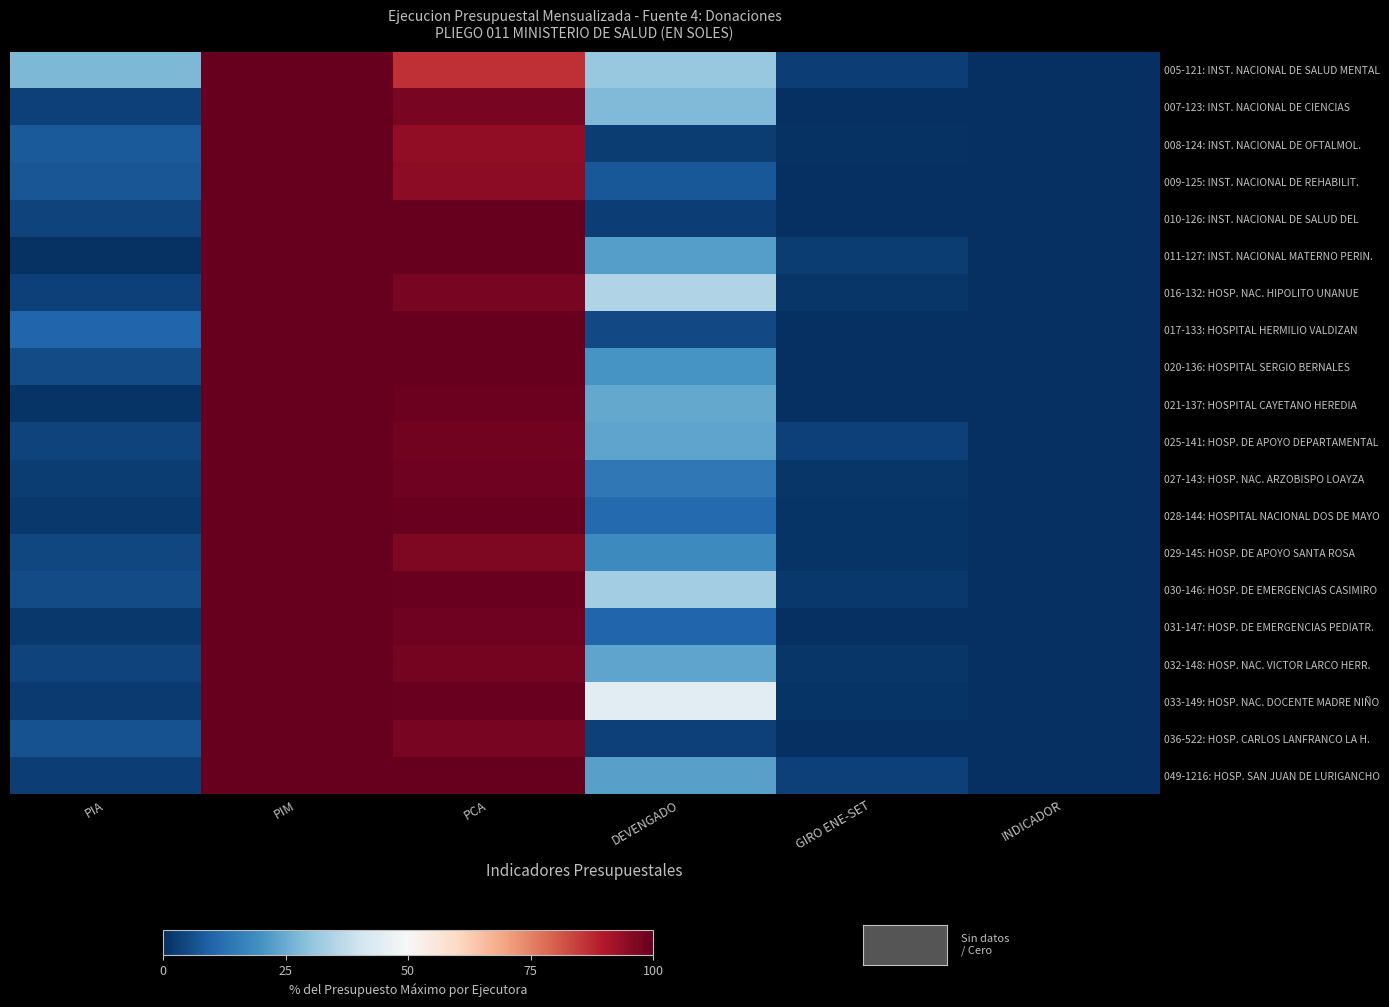

Reading right to left, extract all data points from this chart.

005-121: INST. NACIONAL DE SALUD MENTAL: INDICADOR=0.0	GIRO ENE-SET=2.8	DEVENGADO=30.9	PCA=86.4	PIM=100.0	PIA=27.7
007-123: INST. NACIONAL DE CIENCIAS: INDICADOR=0.0	GIRO ENE-SET=0.0	DEVENGADO=28.0	PCA=97.5	PIM=100.0	PIA=3.5
008-124: INST. NACIONAL DE OFTALMOL.: INDICADOR=0.0	GIRO ENE-SET=0.4	DEVENGADO=2.4	PCA=94.2	PIM=100.0	PIA=8.0
009-125: INST. NACIONAL DE REHABILIT.: INDICADOR=0.0	GIRO ENE-SET=0.0	DEVENGADO=7.4	PCA=94.6	PIM=100.0	PIA=7.4
010-126: INST. NACIONAL DE SALUD DEL: INDICADOR=0.0	GIRO ENE-SET=0.0	DEVENGADO=2.8	PCA=100.0	PIM=100.0	PIA=3.9
011-127: INST. NACIONAL MATERNO PERIN.: INDICADOR=0.0	GIRO ENE-SET=2.6	DEVENGADO=22.4	PCA=99.8	PIM=100.0	PIA=0.5
016-132: HOSP. NAC. HIPOLITO UNANUE: INDICADOR=0.0	GIRO ENE-SET=1.6	DEVENGADO=35.1	PCA=97.5	PIM=100.0	PIA=3.3
017-133: HOSPITAL HERMILIO VALDIZAN: INDICADOR=0.0	GIRO ENE-SET=0.0	DEVENGADO=4.7	PCA=99.8	PIM=100.0	PIA=10.5
020-136: HOSPITAL SERGIO BERNALES: INDICADOR=0.0	GIRO ENE-SET=0.3	DEVENGADO=20.6	PCA=100.0	PIM=99.7	PIA=5.4
021-137: HOSPITAL CAYETANO HEREDIA: INDICADOR=0.0	GIRO ENE-SET=0.0	DEVENGADO=24.5	PCA=99.1	PIM=100.0	PIA=1.0
025-141: HOSP. DE APOYO DEPARTAMENTAL: INDICADOR=0.0	GIRO ENE-SET=3.5	DEVENGADO=23.7	PCA=98.4	PIM=100.0	PIA=3.7
027-143: HOSP. NAC. ARZOBISPO LOAYZA: INDICADOR=0.0	GIRO ENE-SET=1.3	DEVENGADO=14.4	PCA=98.8	PIM=100.0	PIA=2.6
028-144: HOSPITAL NACIONAL DOS DE MAYO: INDICADOR=0.0	GIRO ENE-SET=0.9	DEVENGADO=11.2	PCA=99.3	PIM=100.0	PIA=1.7
029-145: HOSP. DE APOYO SANTA ROSA: INDICADOR=0.0	GIRO ENE-SET=0.9	DEVENGADO=18.3	PCA=96.7	PIM=100.0	PIA=4.4
030-146: HOSP. DE EMERGENCIAS CASIMIRO: INDICADOR=0.0	GIRO ENE-SET=1.8	DEVENGADO=32.7	PCA=99.5	PIM=100.0	PIA=5.1
031-147: HOSP. DE EMERGENCIAS PEDIATR.: INDICADOR=0.0	GIRO ENE-SET=0.0	DEVENGADO=10.3	PCA=98.7	PIM=100.0	PIA=1.7
032-148: HOSP. NAC. VICTOR LARCO HERR.: INDICADOR=0.0	GIRO ENE-SET=1.2	DEVENGADO=23.6	PCA=97.7	PIM=100.0	PIA=3.5
033-149: HOSP. NAC. DOCENTE MADRE NIÑO: INDICADOR=0.0	GIRO ENE-SET=0.9	DEVENGADO=44.8	PCA=99.5	PIM=100.0	PIA=2.0
036-522: HOSP. CARLOS LANFRANCO LA H.: INDICADOR=0.0	GIRO ENE-SET=0.0	DEVENGADO=3.3	PCA=97.4	PIM=100.0	PIA=6.3
049-1216: HOSP. SAN JUAN DE LURIGANCHO: INDICADOR=0.0	GIRO ENE-SET=3.5	DEVENGADO=22.7	PCA=99.7	PIM=100.0	PIA=2.9